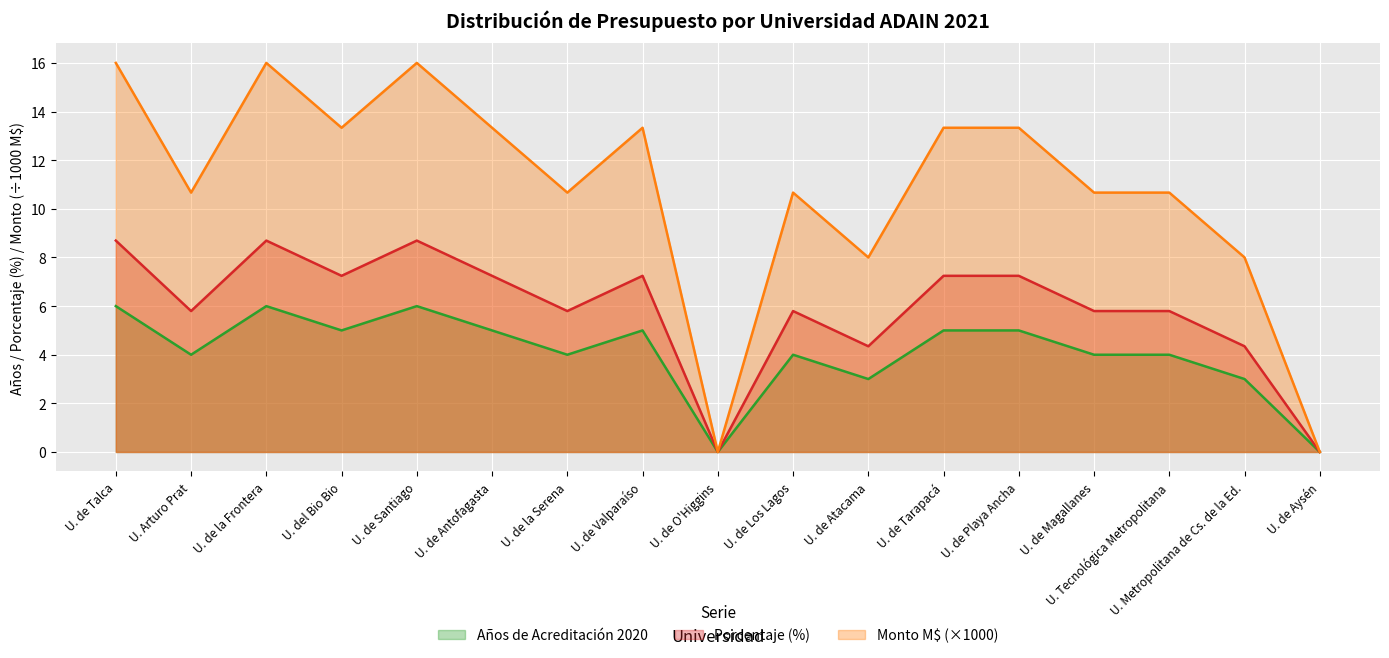

Reading left to right, what are all the values shown in this chart?

Años de Acreditación 2020: 16.0	10.7	16.0	13.3	16.0	13.3	10.7	13.3	0.0	10.7	8.0	13.3	13.3	10.7	10.7	8.0	0.0
Porcentaje: 6.0	4.0	6.0	5.0	6.0	5.0	4.0	5.0	0.0	4.0	3.0	5.0	5.0	4.0	4.0	3.0	0.0
Monto M$: 8.7	5.8	8.7	7.2	8.7	7.2	5.8	7.2	0.0	5.8	4.3	7.2	7.2	5.8	5.8	4.3	0.0